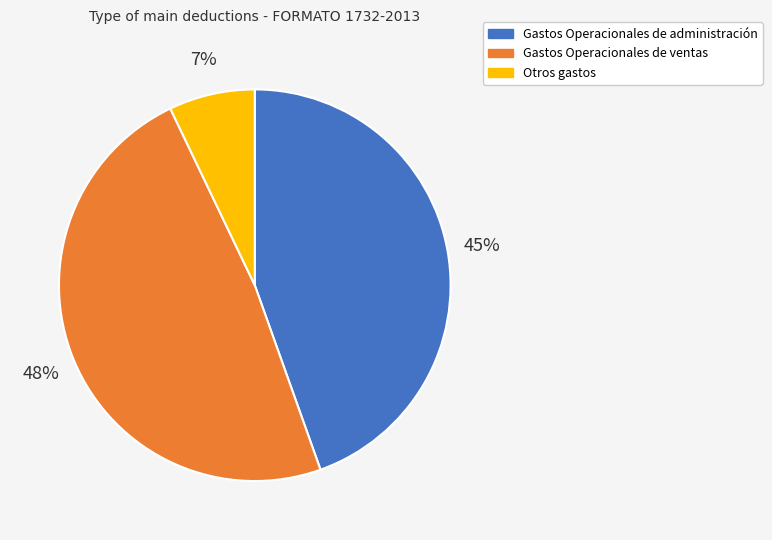

Is Gastos Operacionales de administración the majority of the pie?

No